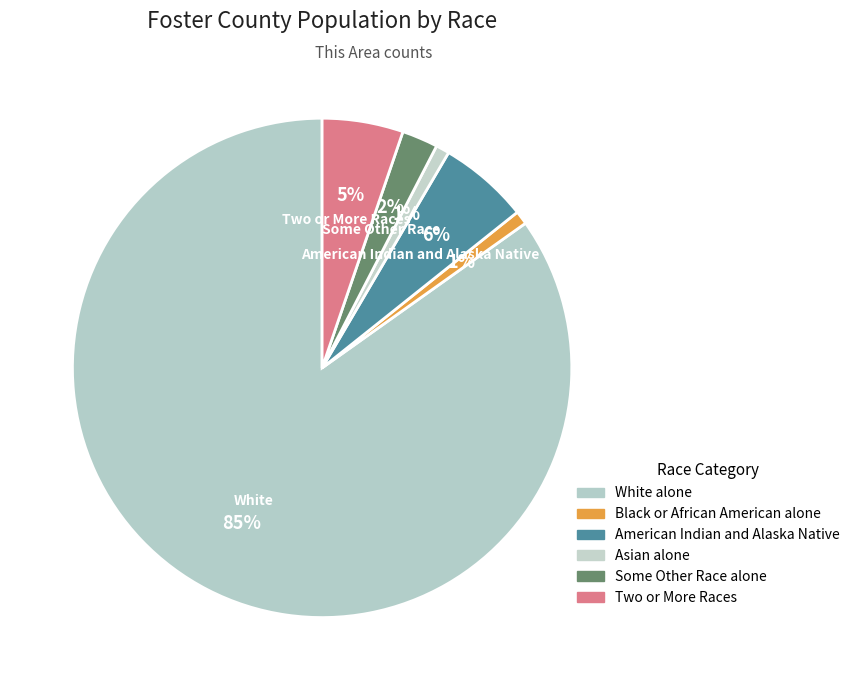

How many segments does this pie chart have?

6